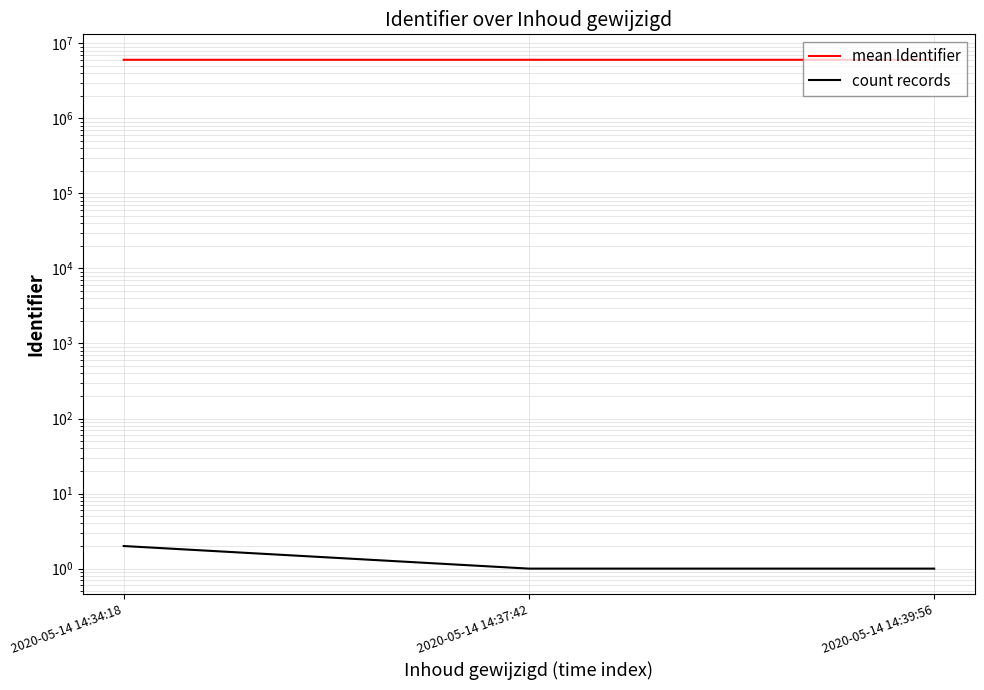

Rank the series by their average value, from lowest to highest.

count records, mean Identifier